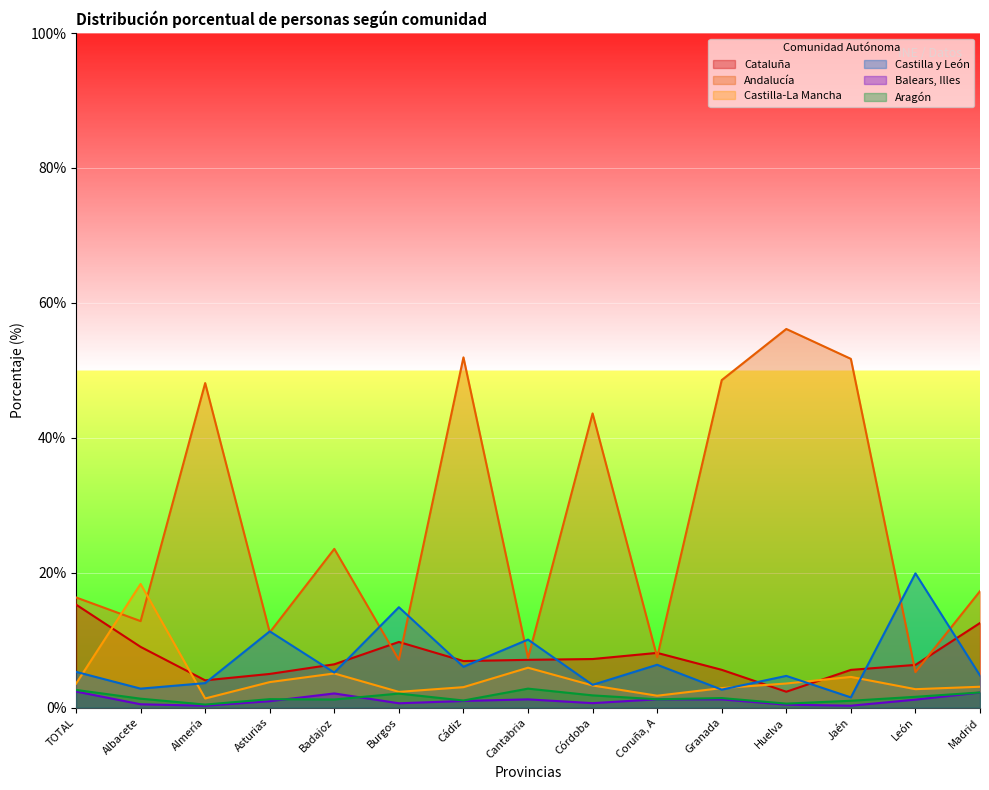

What is the label of the 12th point from the left?

Huelva